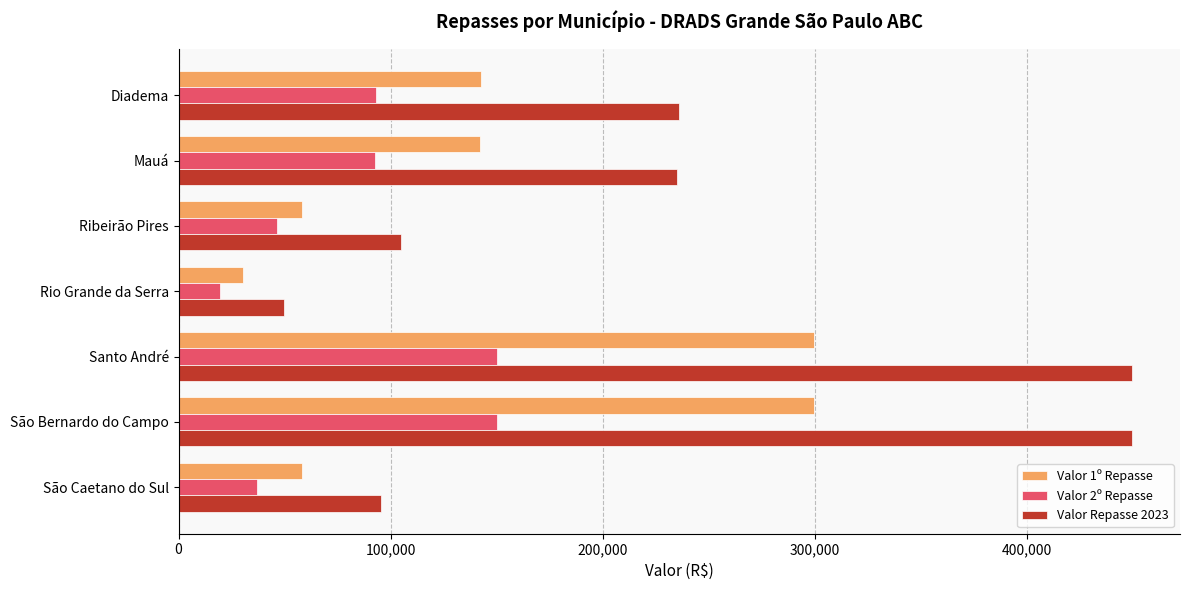

What is the total value across all series at Ribeirão Pires?

209644.3